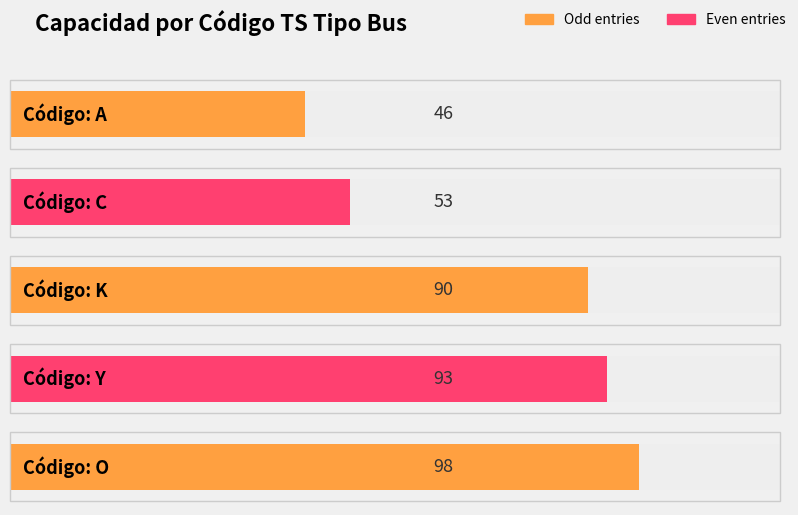

What is the value of the 2nd bar from the left?

53